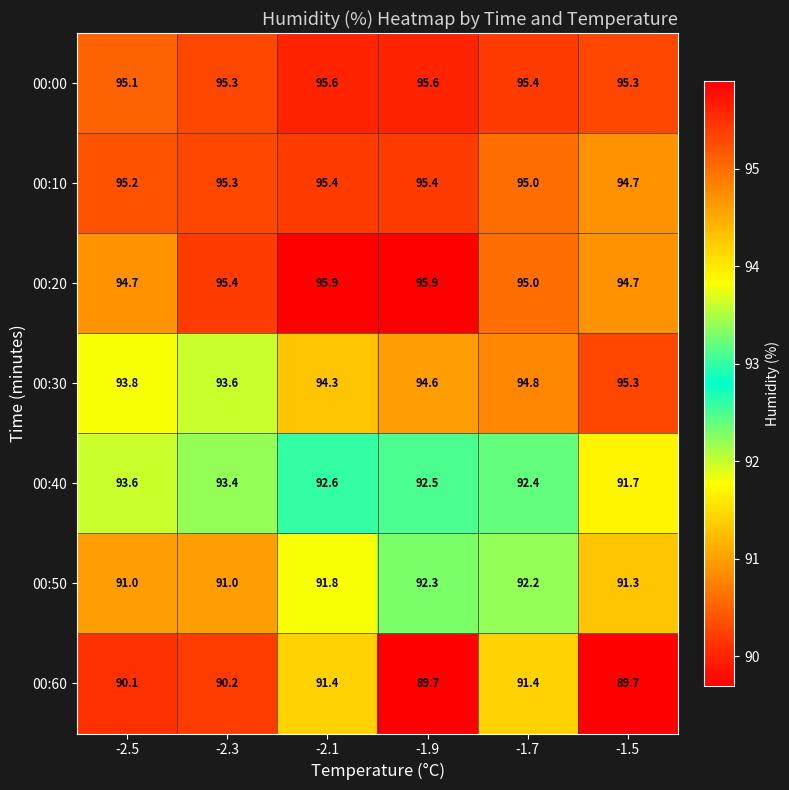

Rank the categories by 00:30 value from lowest to highest.

-2.3, -2.5, -2.1, -1.9, -1.7, -1.5